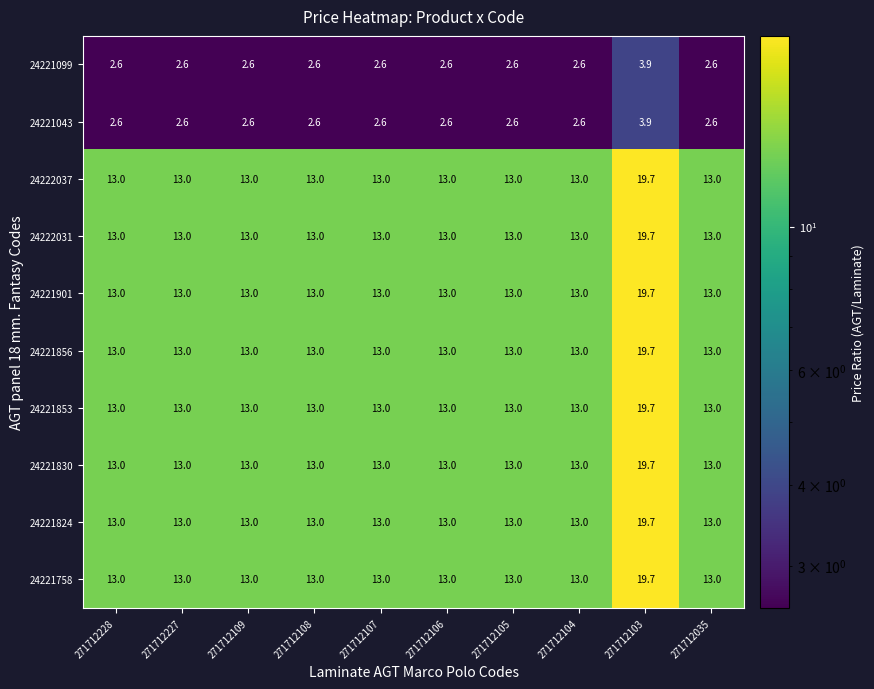

Count the 24221901 values in the range 13 to 14.

9